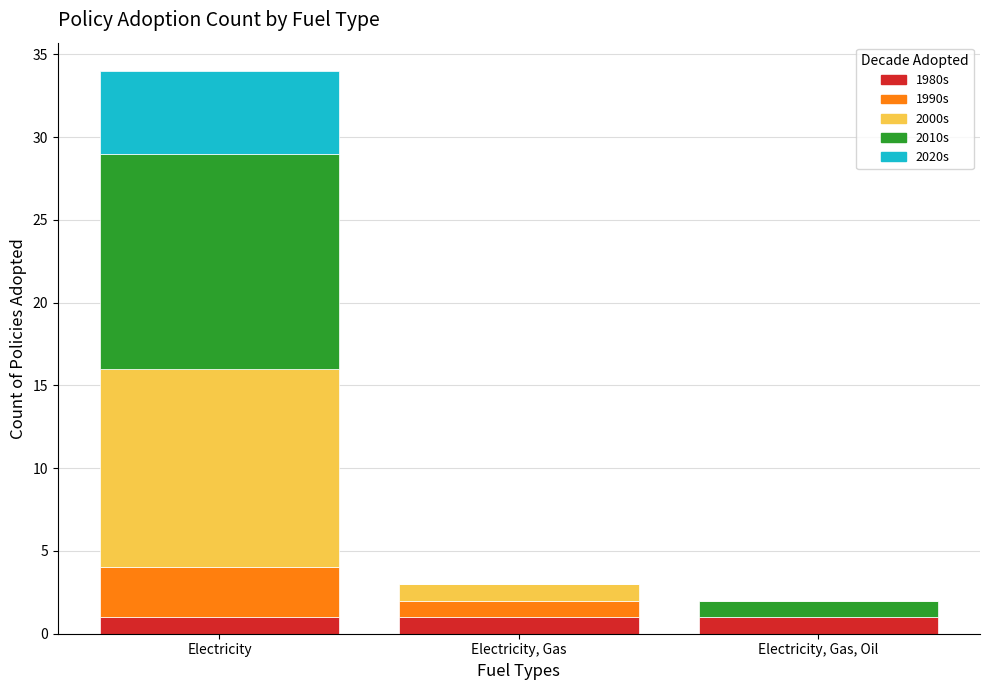

Reading right to left, what are the values for 1980s?

Electricity, Gas, Oil=1	Electricity, Gas=1	Electricity=1